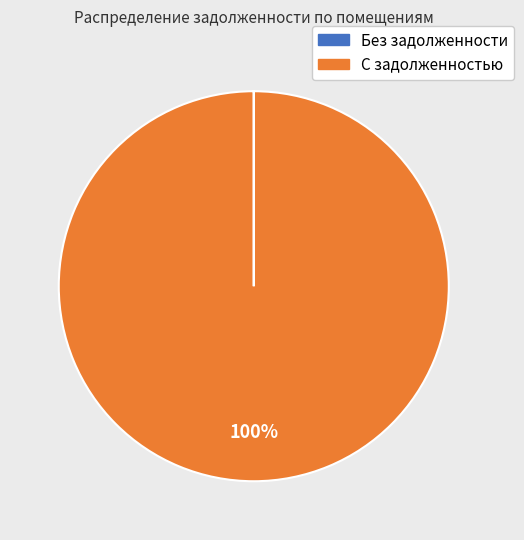

To the nearest percent, what is the difference between the largest and smallest slice percentages?

100%